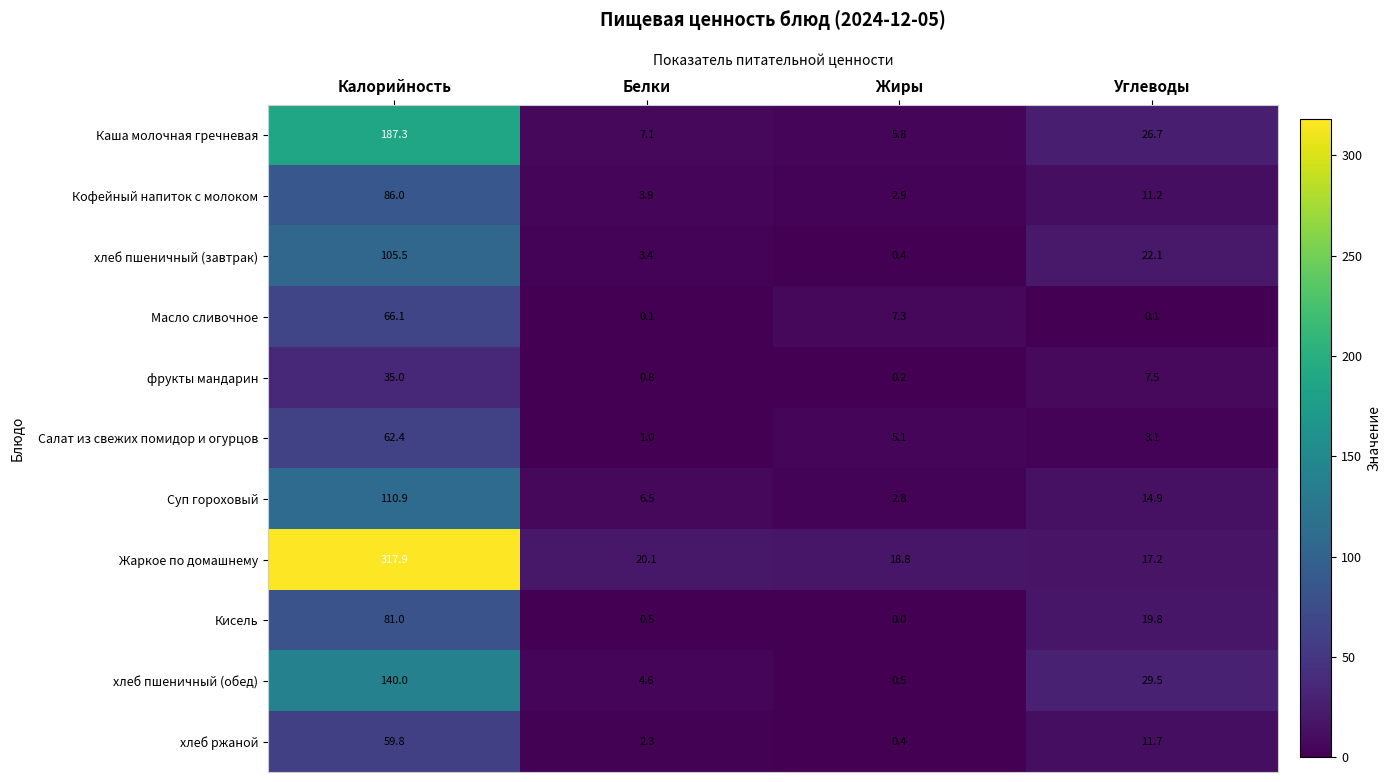

What is the total value across all series at Углеводы?

163.8